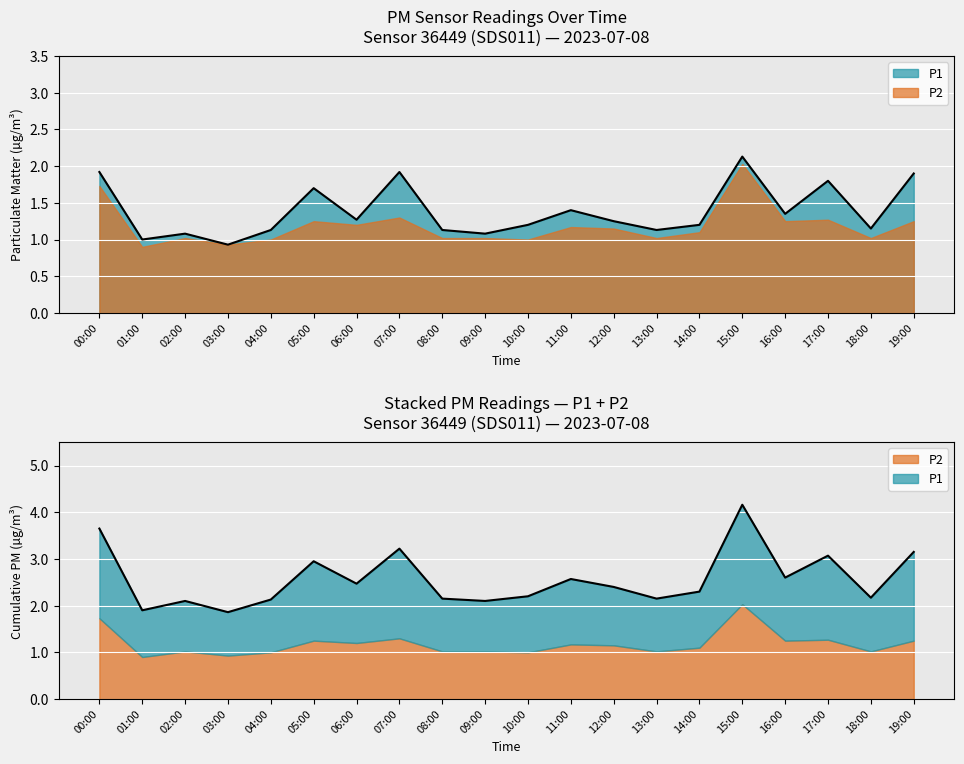

How many interior local peaks (higher than both neighbors) does the data have?

6